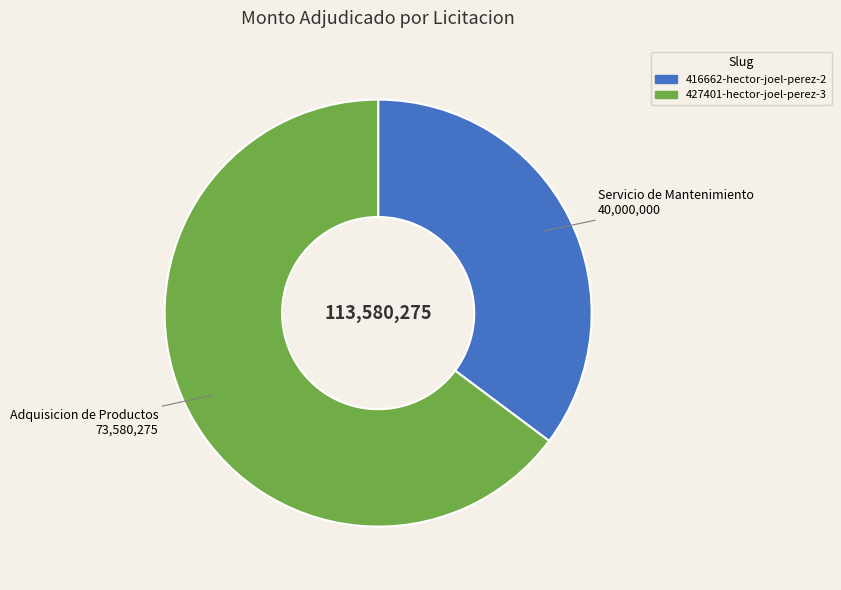

Which slice is the smallest?

416662-hector-joel-perez-2